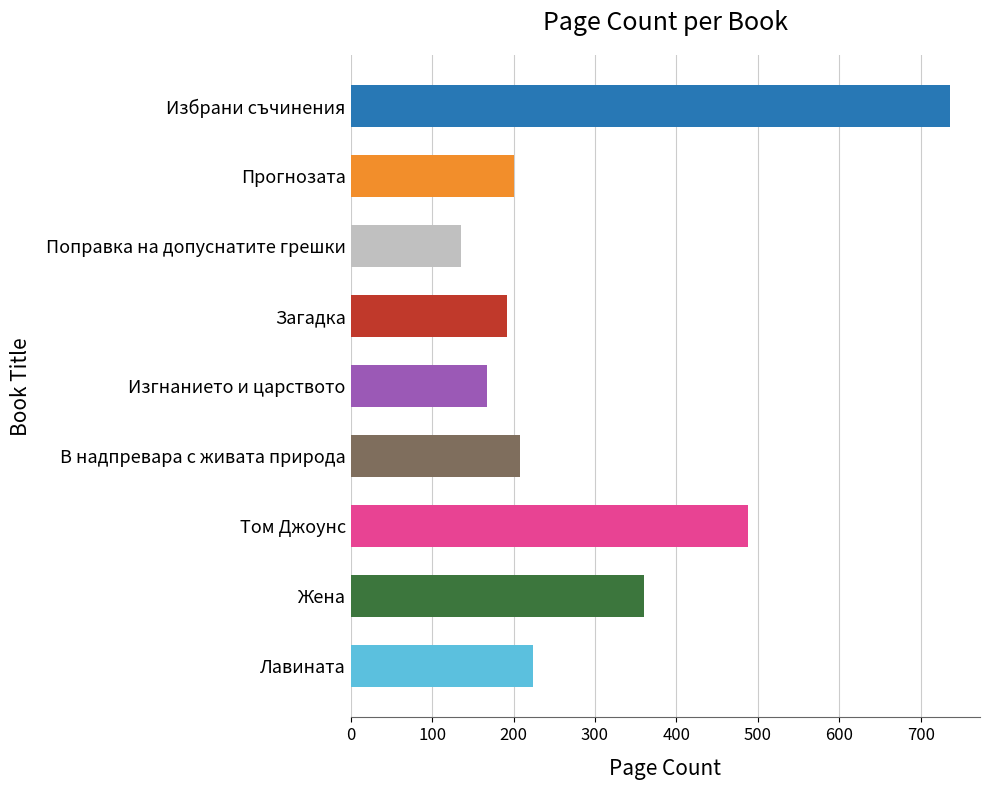

List the labels in order of value, largest first.

Избрани съчинения, Том Джоунс, Жена, Лавината, В надпревара с живата природа, Прогнозата, Загадка, Изгнанието и царството, Поправка на допуснатите грешки